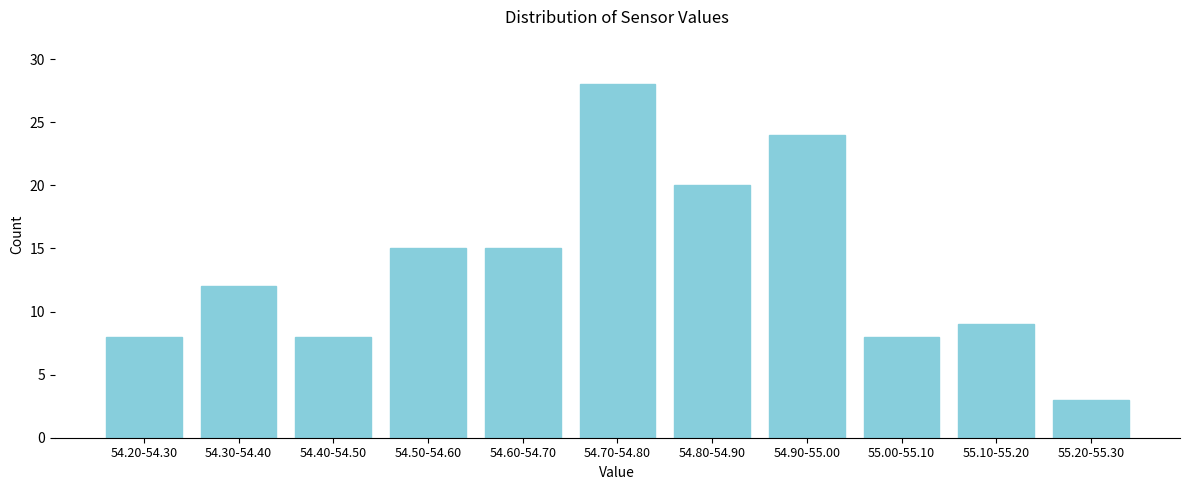

Reading left to right, what are all the values shown in this chart?

8	12	8	15	15	28	20	24	8	9	3